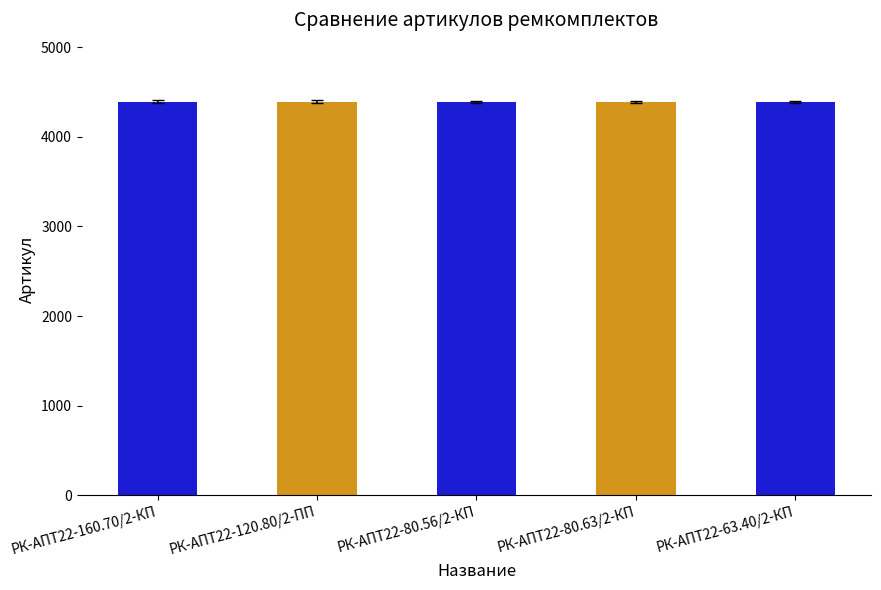

What is the maximum value shown in the chart?

4391